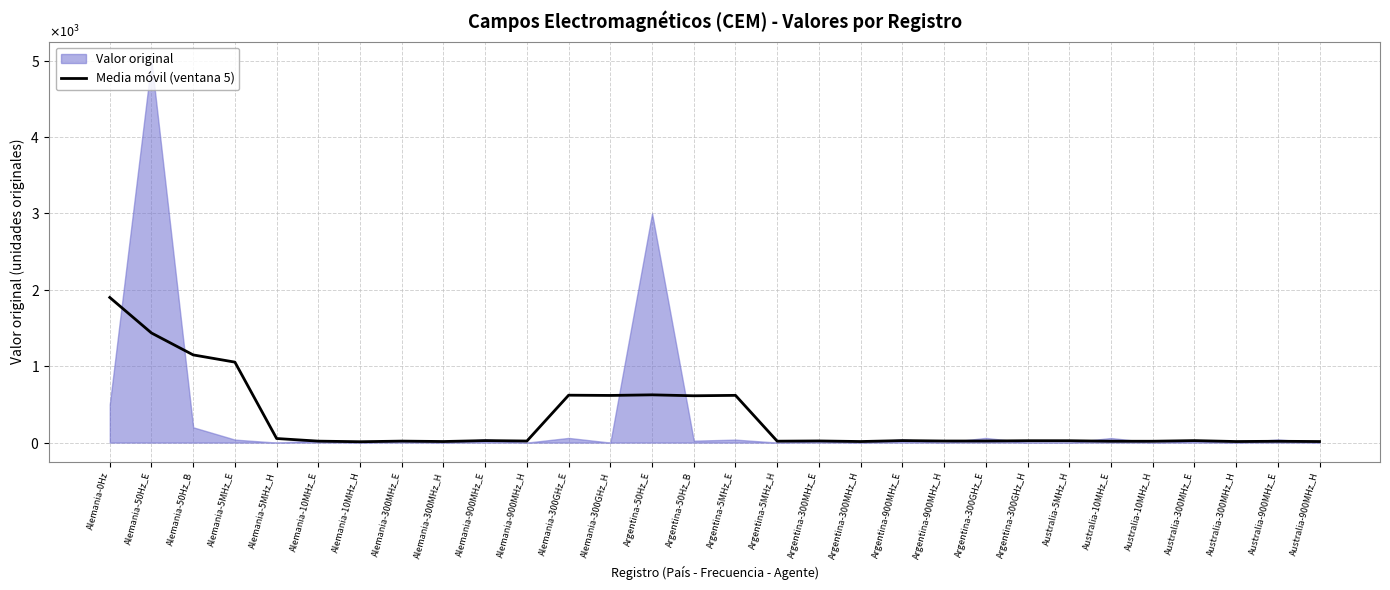

How many categories are shown in the chart?

30